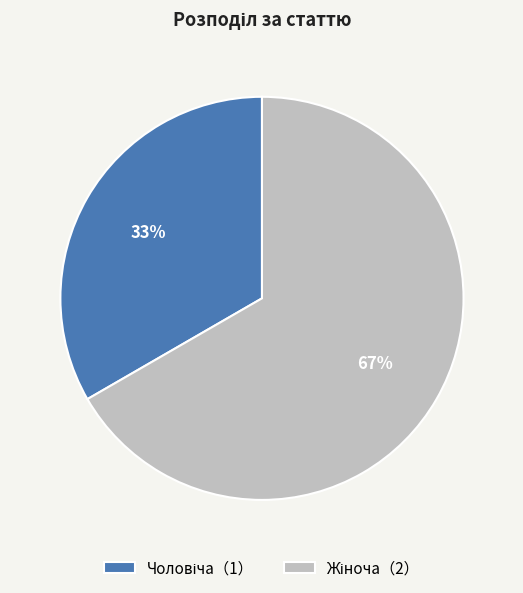

To the nearest percent, what is the average slice percentage?

50%